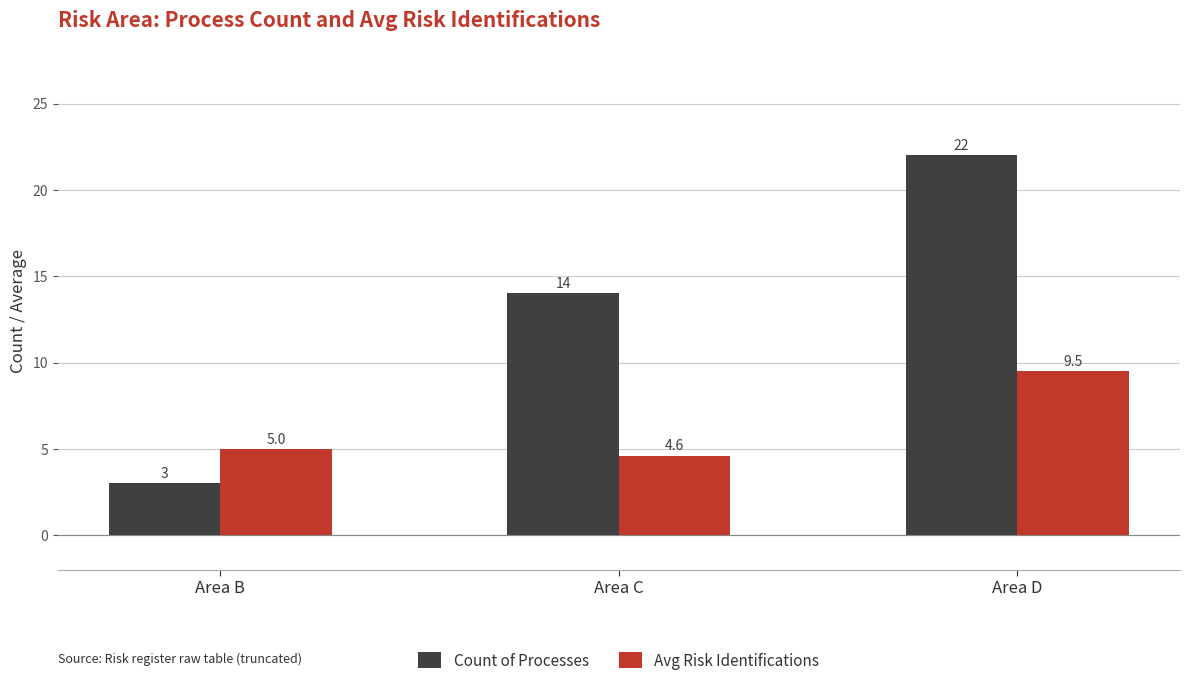

How many series are shown in this chart?

2